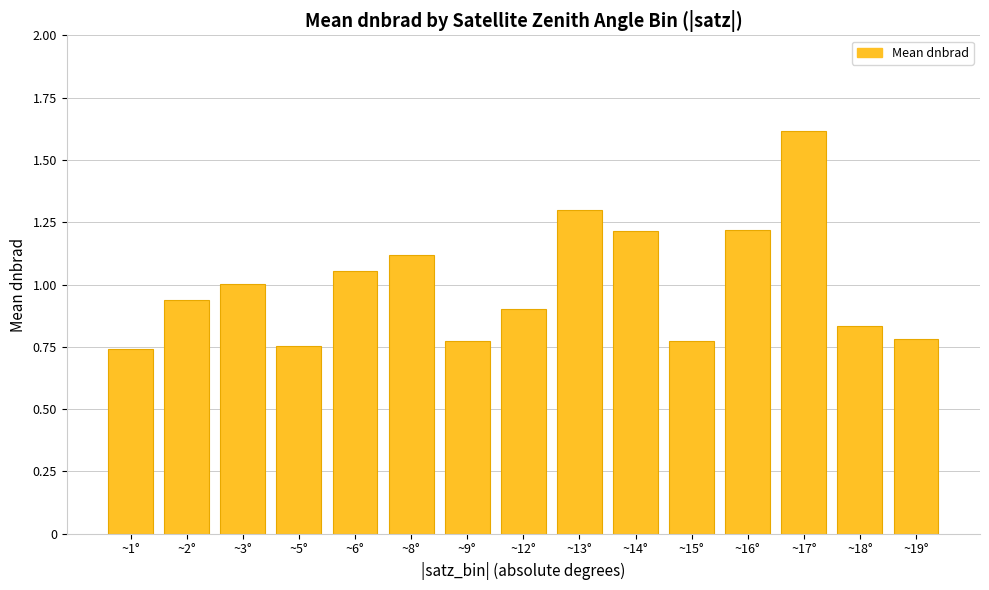

What position from the right is ~6°?

11